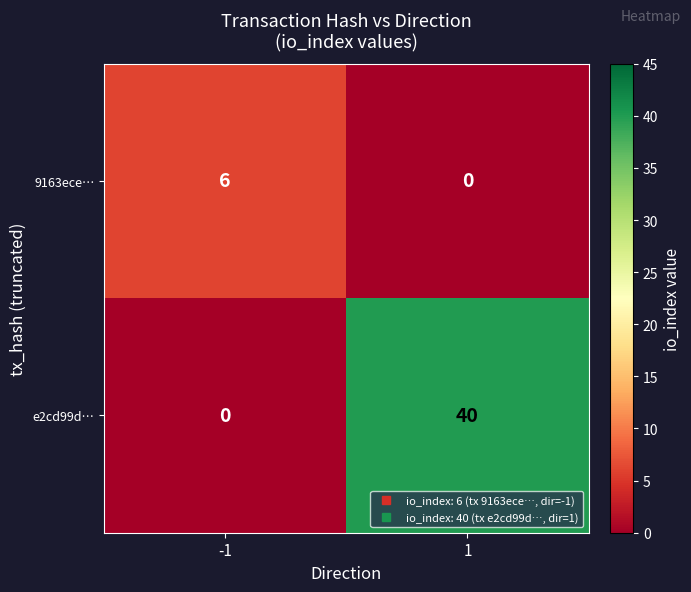

How many data points in 9163ece… are less than 6?

1